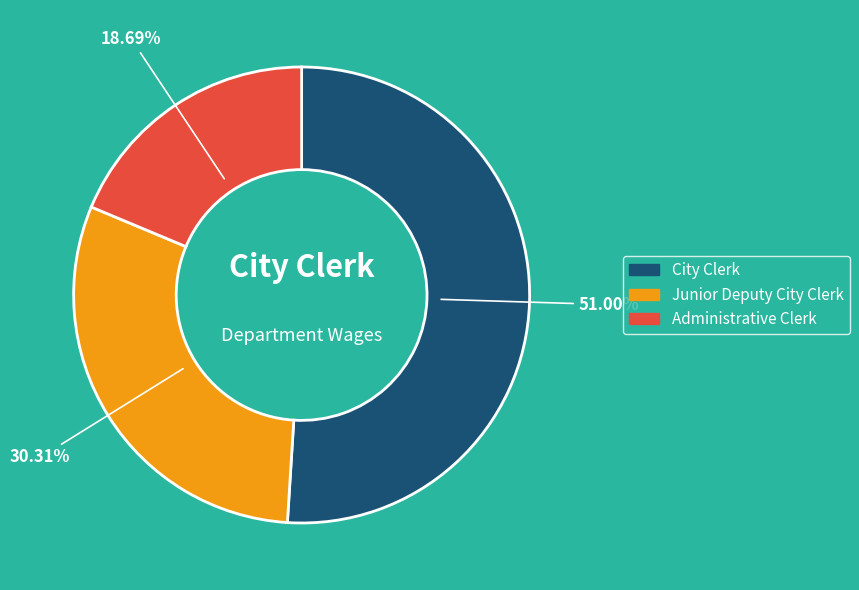

To the nearest percent, what is the difference between the largest and smallest slice percentages?

32%